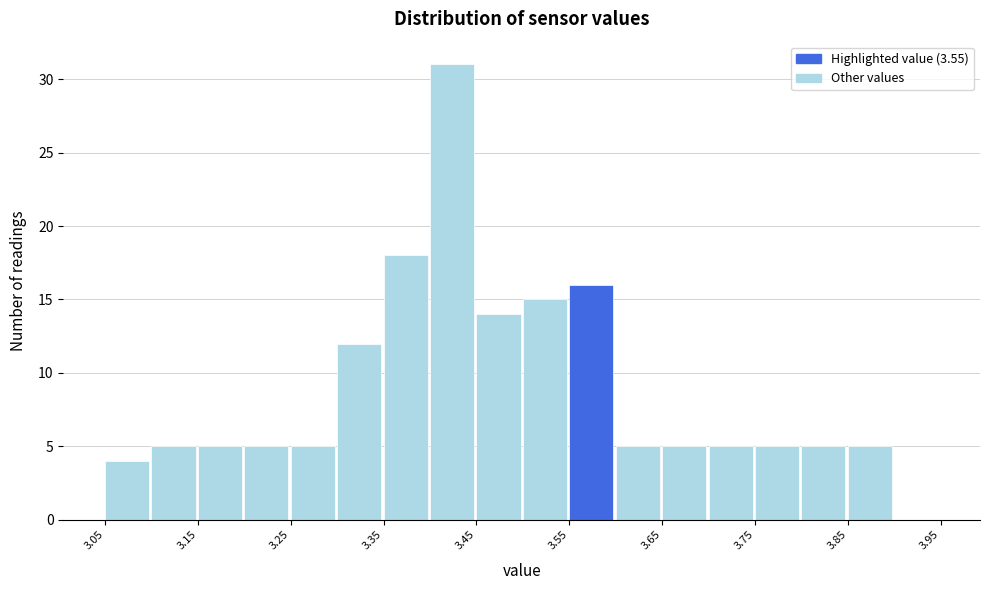

What is the height of the bar covering 3.60 to 3.65 on the x-axis? The values are not printed on the chart, so give them approximately, as read against the axis.

5